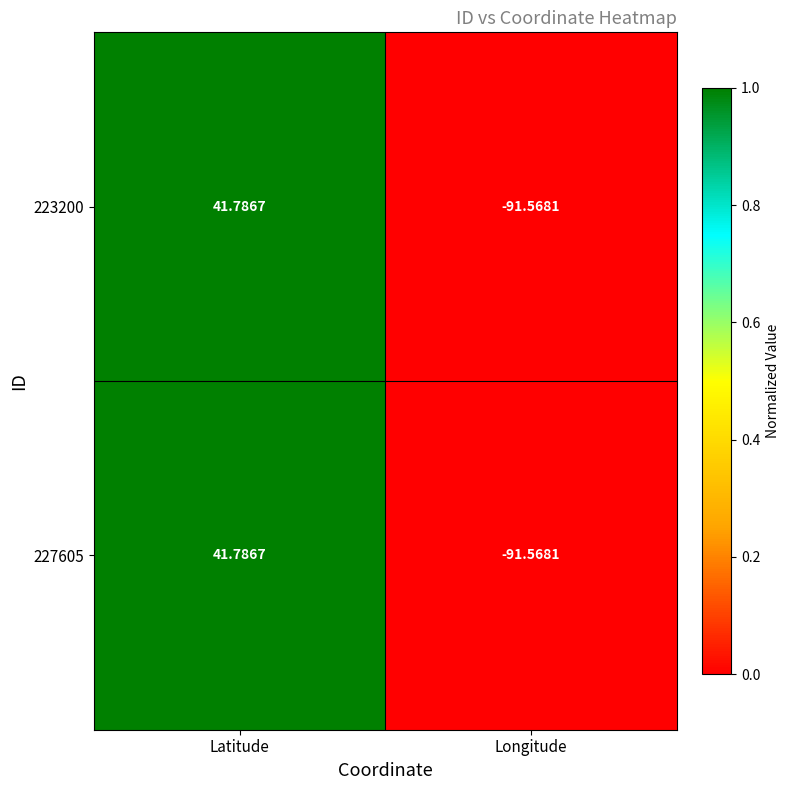

How many series are shown in this chart?

2